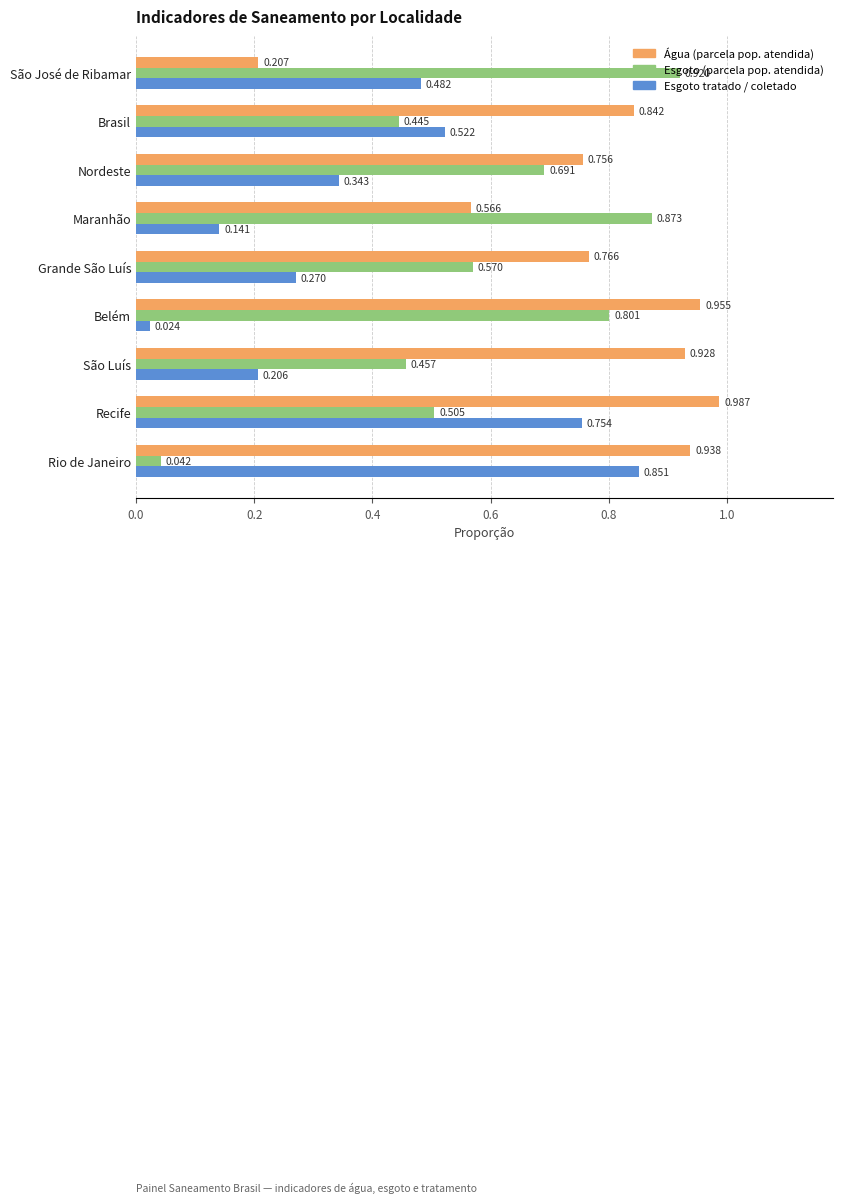

At which label does Água (parcela pop. atendida) reach its peak?

Recife